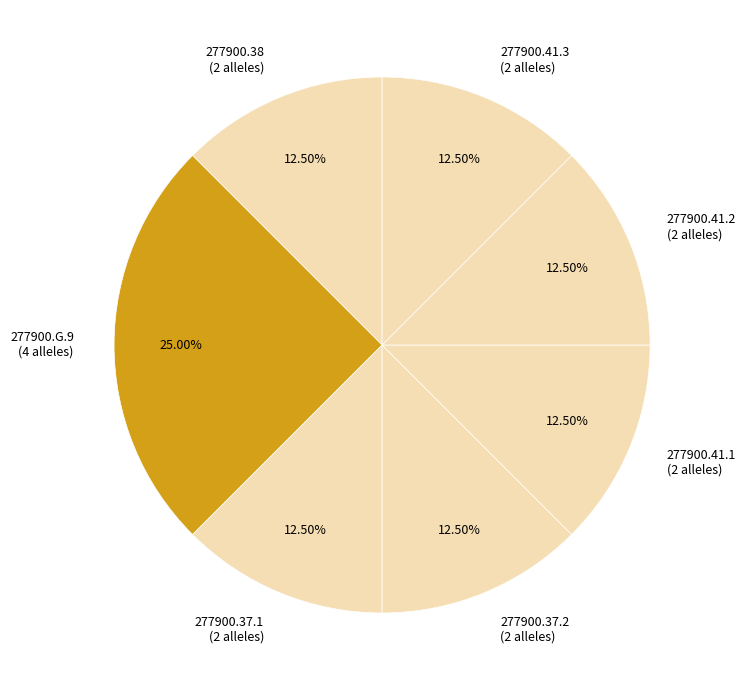

How many slices are in this pie chart?

7